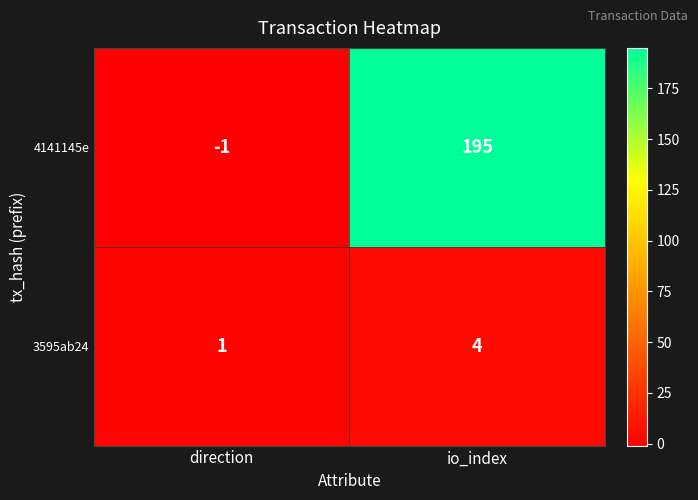

At which label is 4141145e closest to 97?

direction